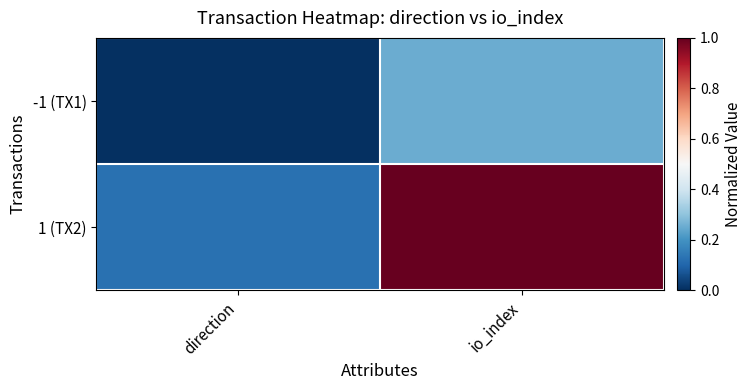

At which category is the sum across all series the highest?

io_index